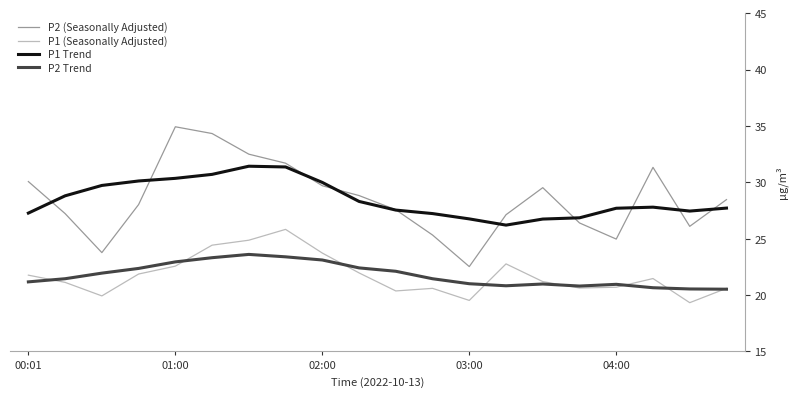

Which series has the widest spread of values?

P2 (Seasonally Adjusted)